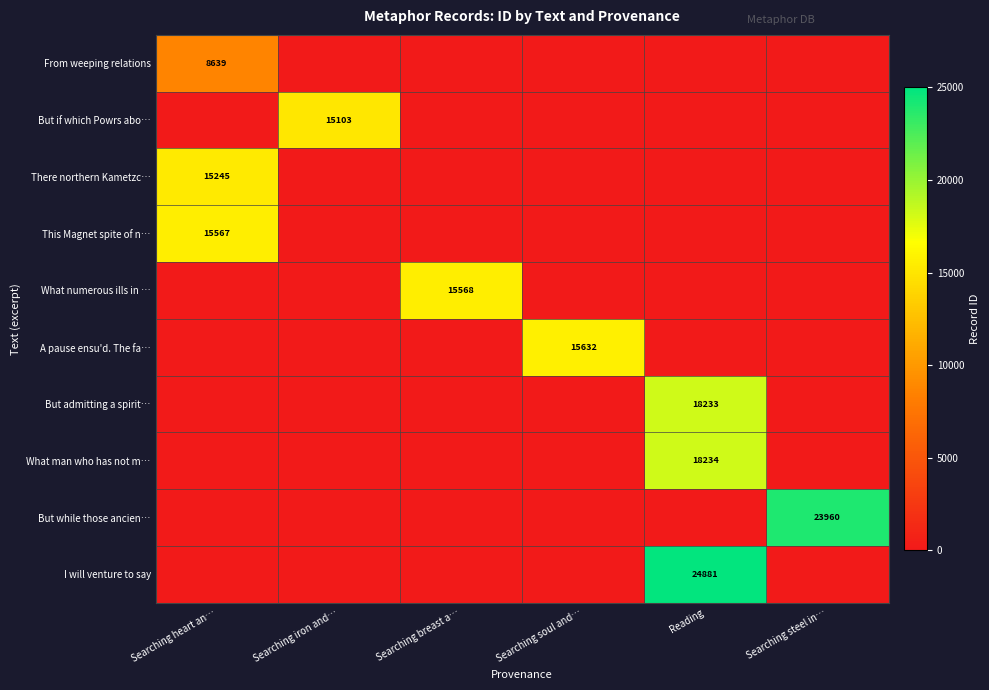

Which has a higher value, Reading or Searching breast a…?

Searching breast a…